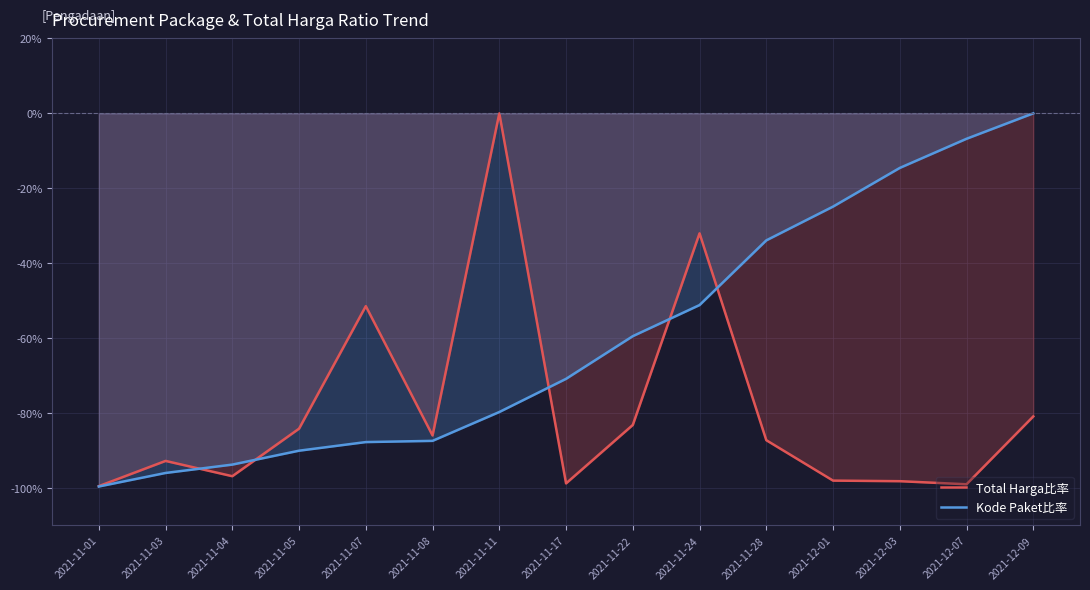

How many distinct data groups are displayed?

2